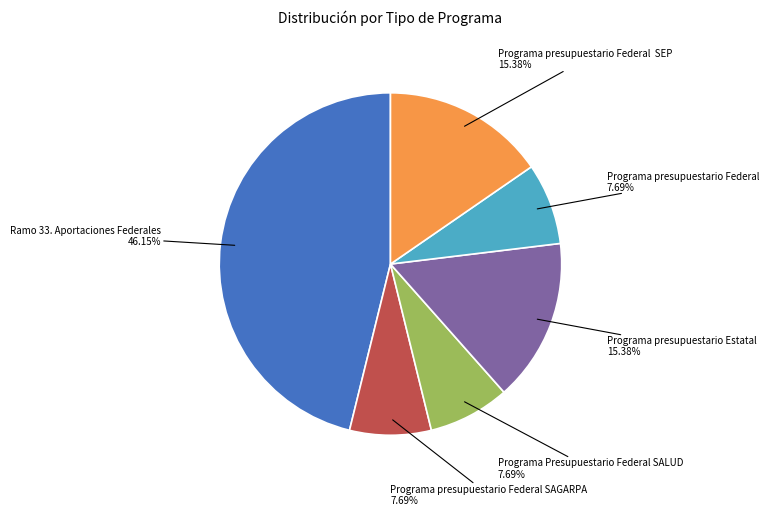

Count the number of slices in the pie.

6